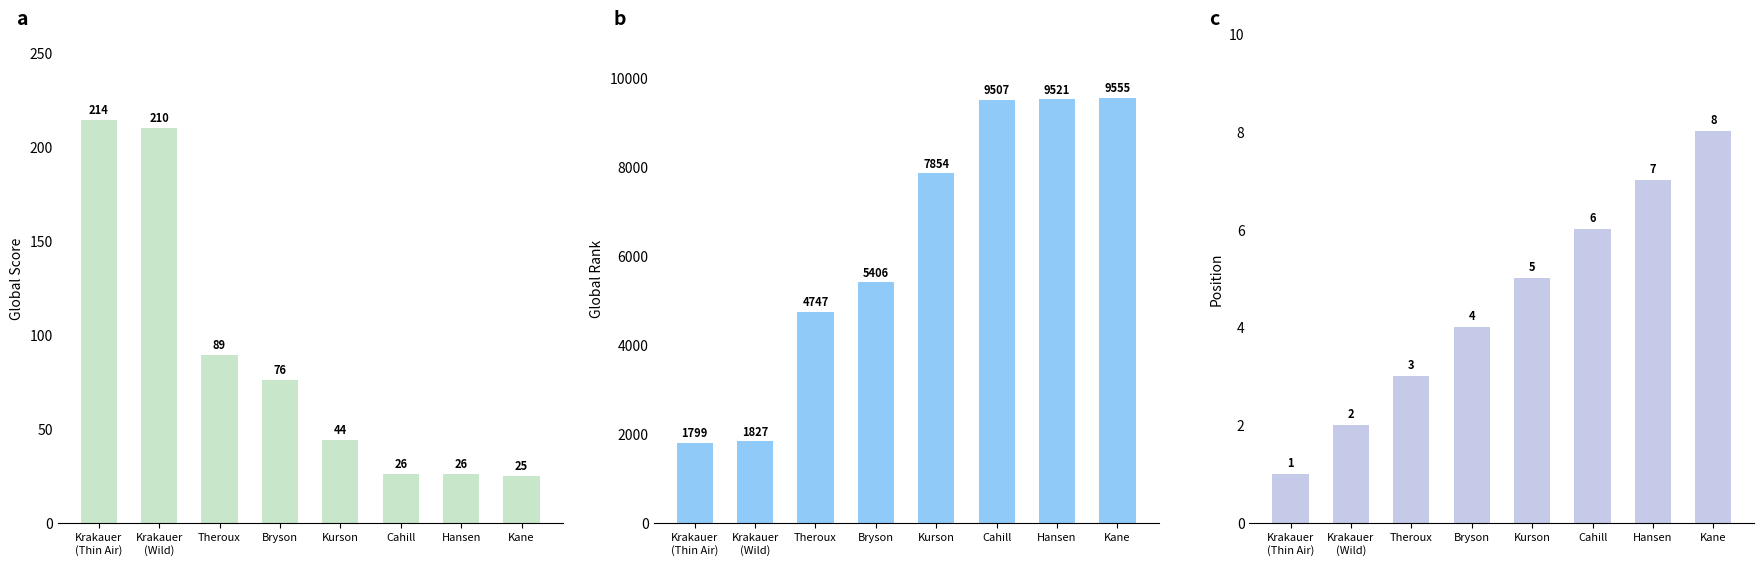

Does the chart contain any negative values?

No